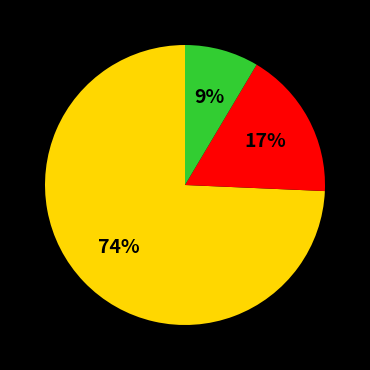

How many slices are in this pie chart?

3